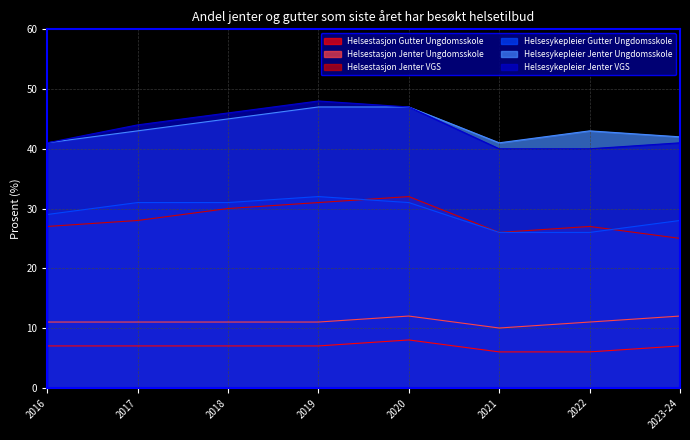

Is the value of Helsesykepleier Jenter VGS at 2023-24 greater than the value of Helsestasjon Gutter Ungdomsskole at 2016?

Yes